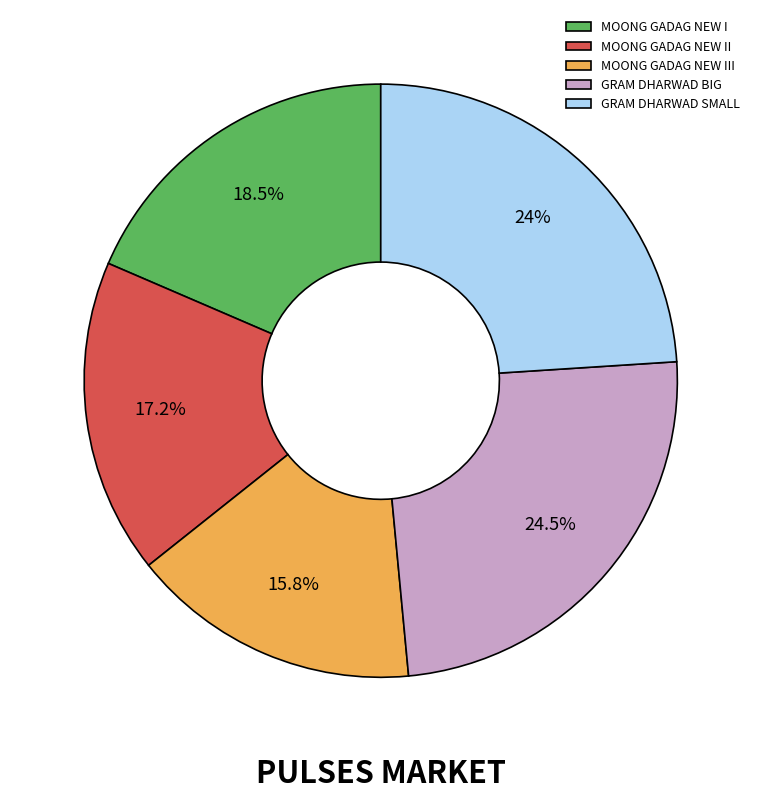

Do MOONG GADAG NEW III and GRAM DHARWAD BIG together represent more than half of the pie?

No